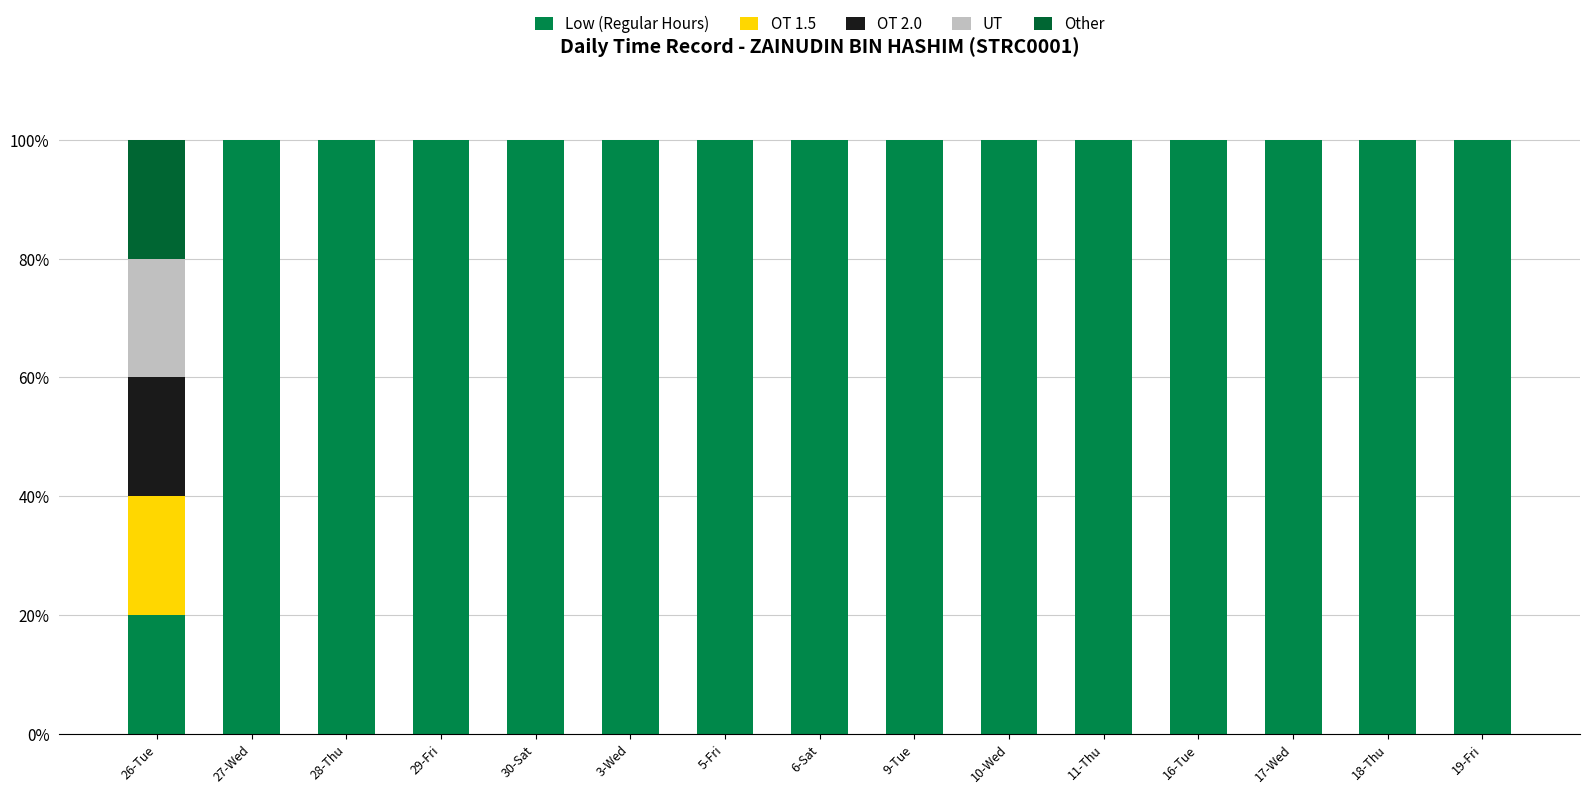

What is the total value across all series at 17-Wed?

100